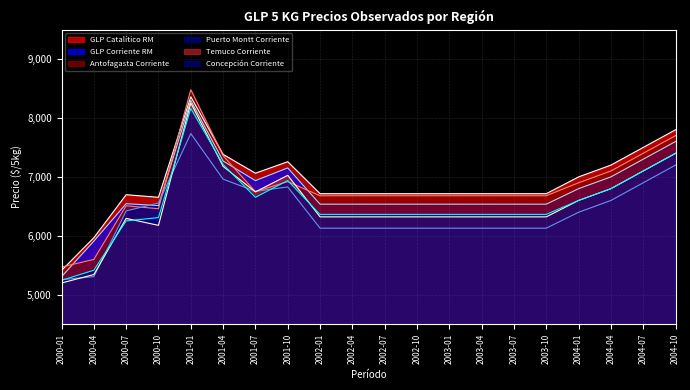

What position from the left is 2000-04?

2